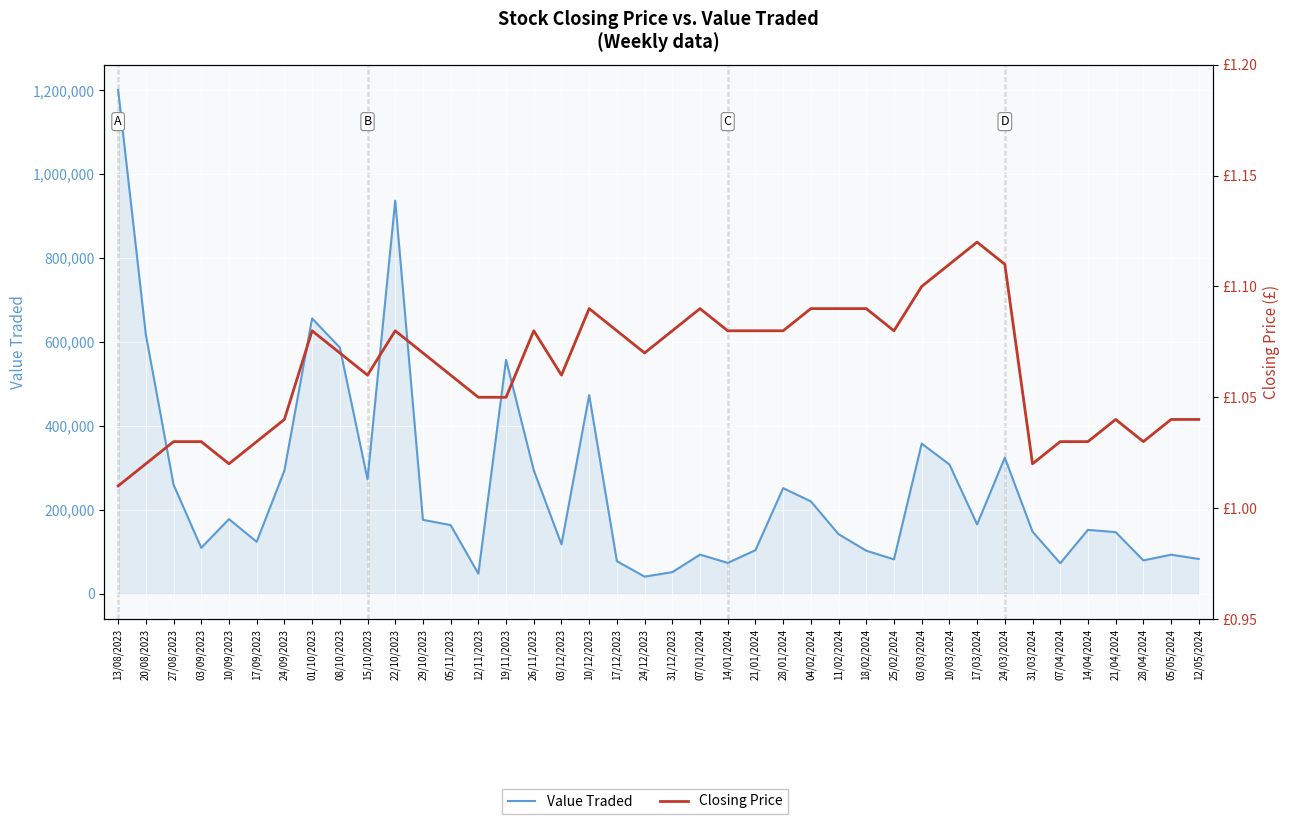

True or false: Value Traded and Closing Price intersect in this chart.

False